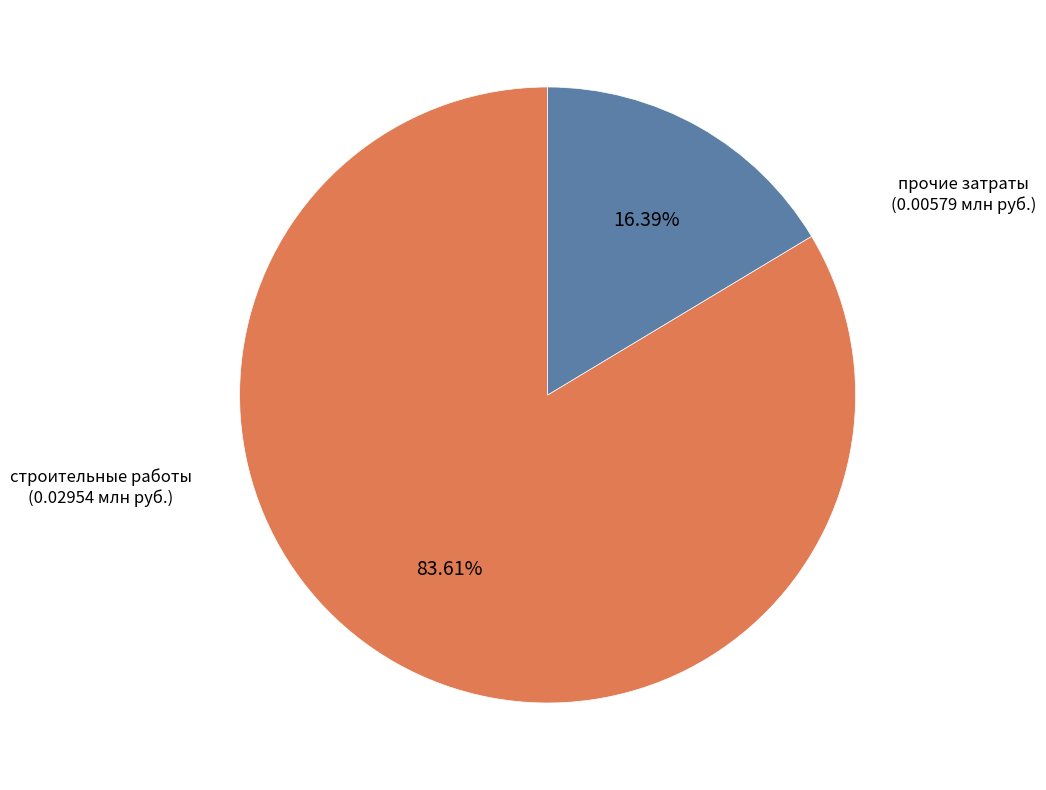

Does any single category account for the majority?

Yes